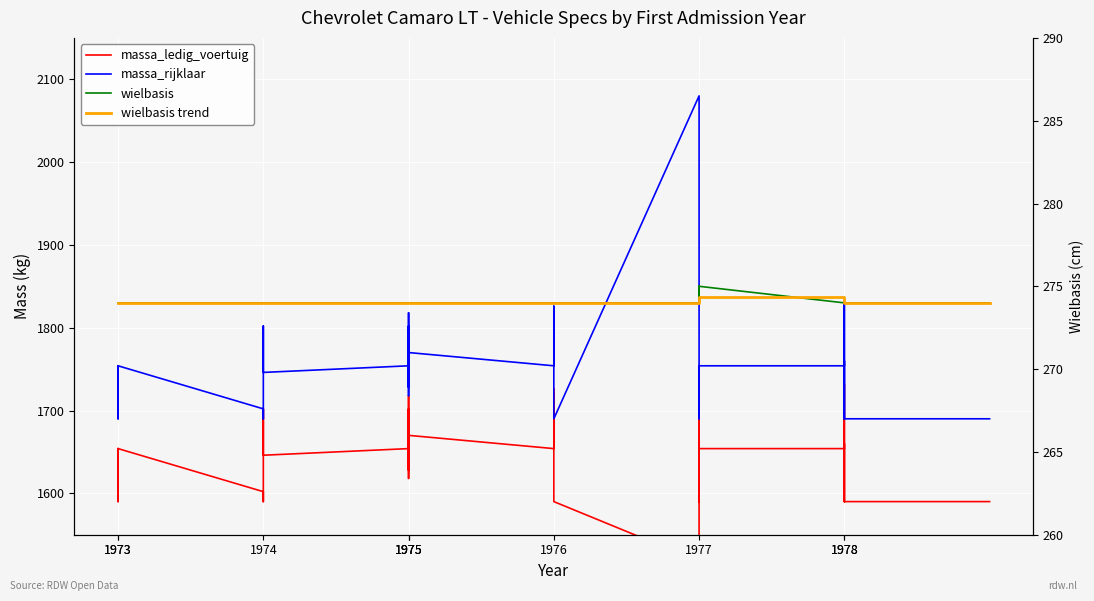

What is the approximate value of wielbasis at 1974?

274.0